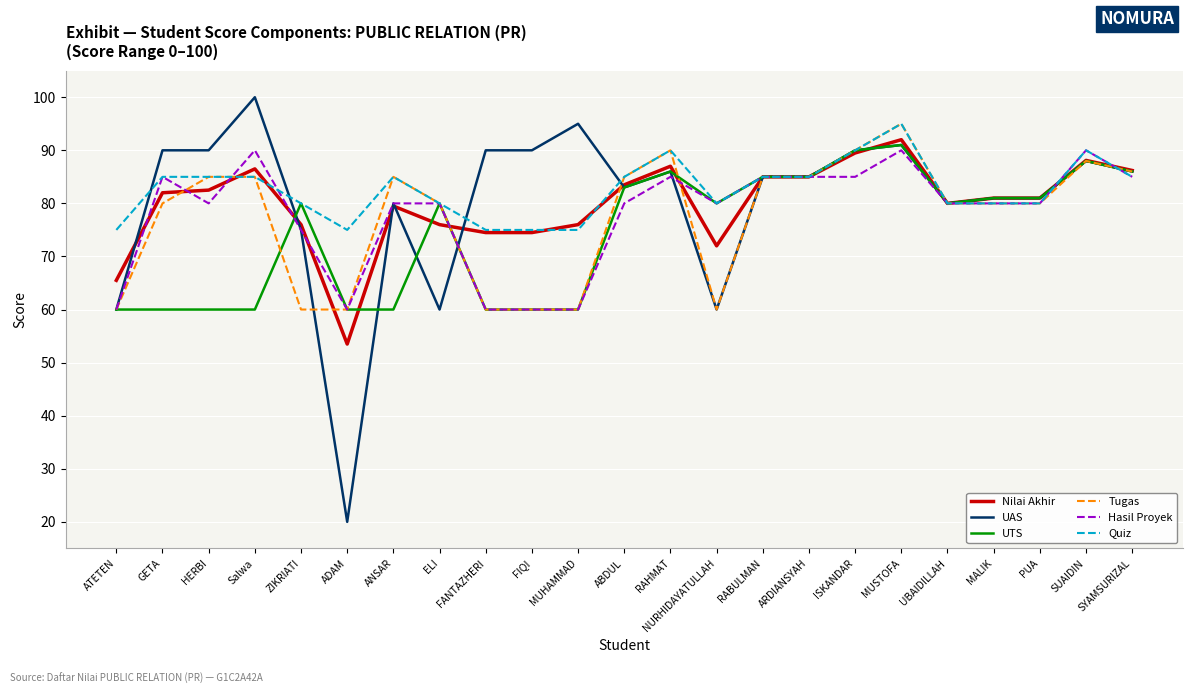

At how many categories does at least one series exceed 24?

23